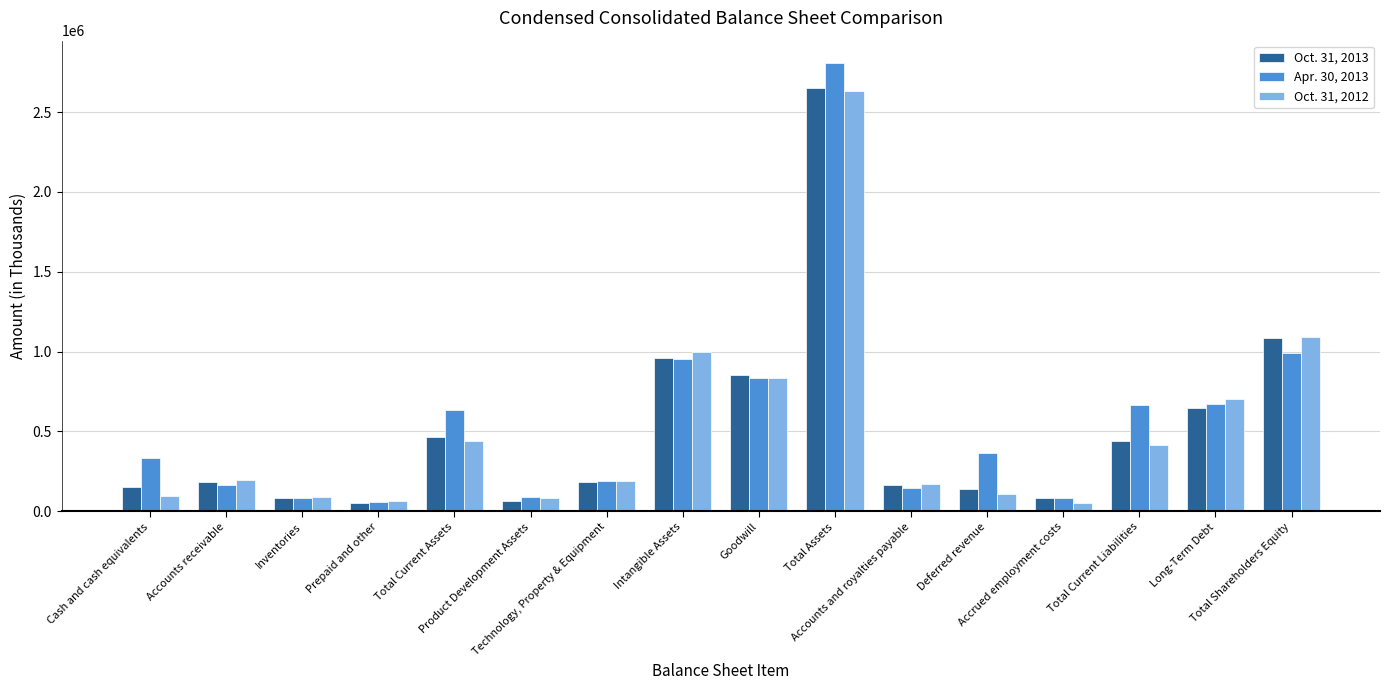

List the series in order of their peak value, highest first.

Apr. 30, 2013, Oct. 31, 2013, Oct. 31, 2012